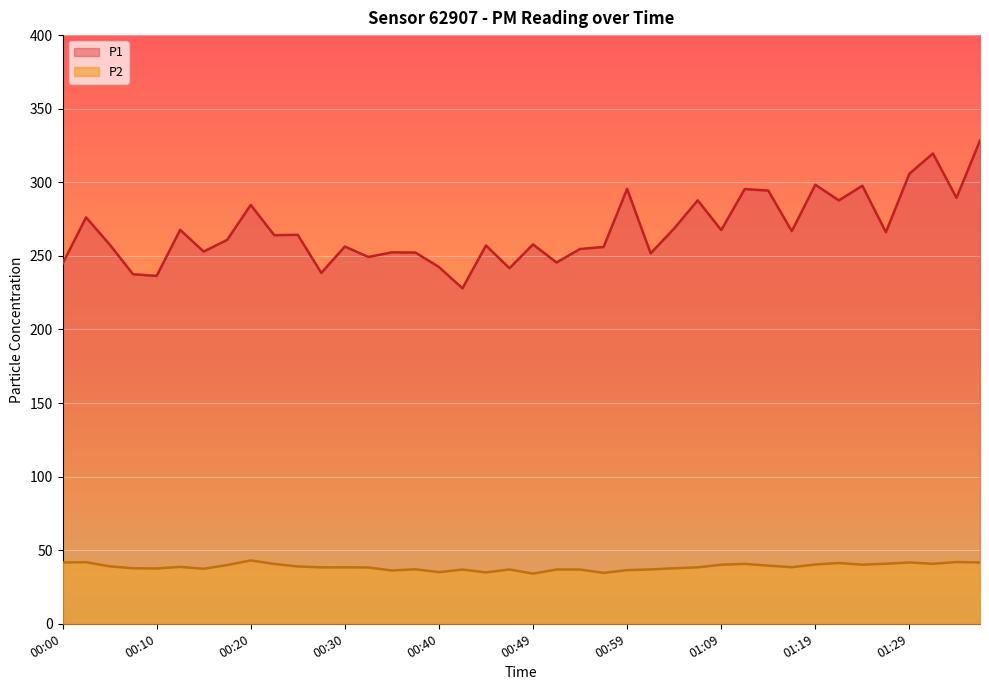

Reading left to right, transcribe all the data shown in this chart.

P1: 244.6	276.1	257.8	237.5	236.4	267.7	252.9	260.9	284.6	264.1	264.3	238.4	256.3	249.2	252.4	252.2	242.4	227.9	257.1	241.6	257.8	245.5	254.7	256.0	295.5	251.7	268.6	287.8	267.5	295.4	294.3	266.8	298.3	287.7	297.6	266.1	305.8	319.6	289.4	328.3
P2: 41.6	41.8	39.0	37.7	37.6	38.7	37.4	39.9	43.0	40.6	39.0	38.3	38.4	38.3	36.2	37.0	35.1	36.8	34.9	36.9	34.1	36.9	36.9	34.6	36.5	37.0	37.7	38.4	40.1	40.7	39.5	38.5	40.3	41.3	40.1	40.8	41.7	40.8	42.0	41.7